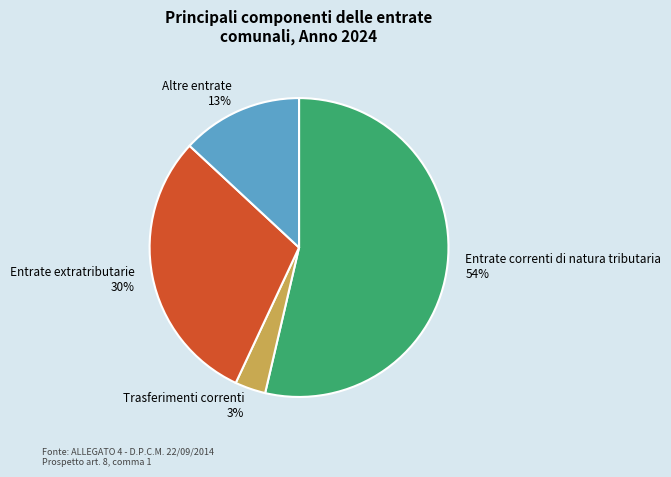

Rank the categories by value from highest to lowest.

Entrate correnti di natura tributaria, Entrate extratributarie, Altre entrate, Trasferimenti correnti